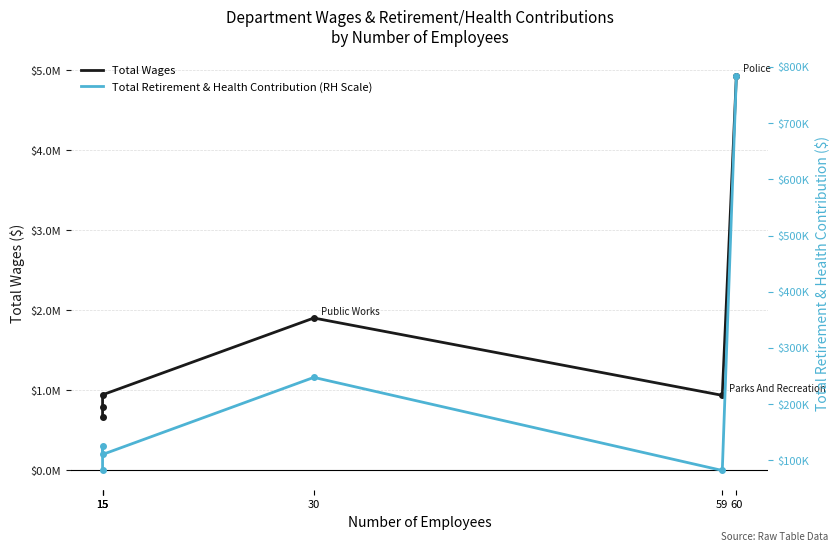

True or false: Total Retirement & Health Contribution (RH Scale) and Total Wages intersect in this chart.

False